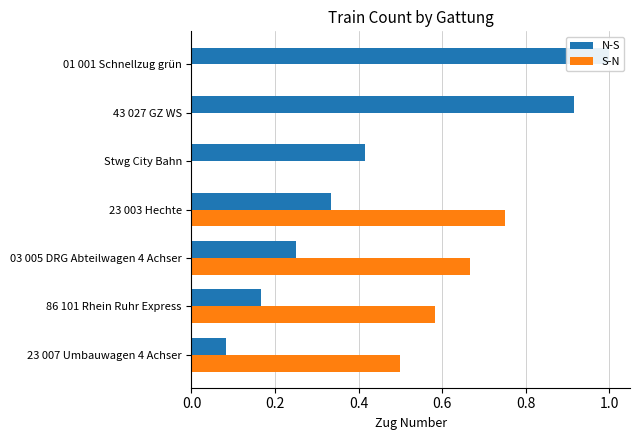

True or false: N-S has a value of 1.0 at 01 001 Schnellzug grün.

True